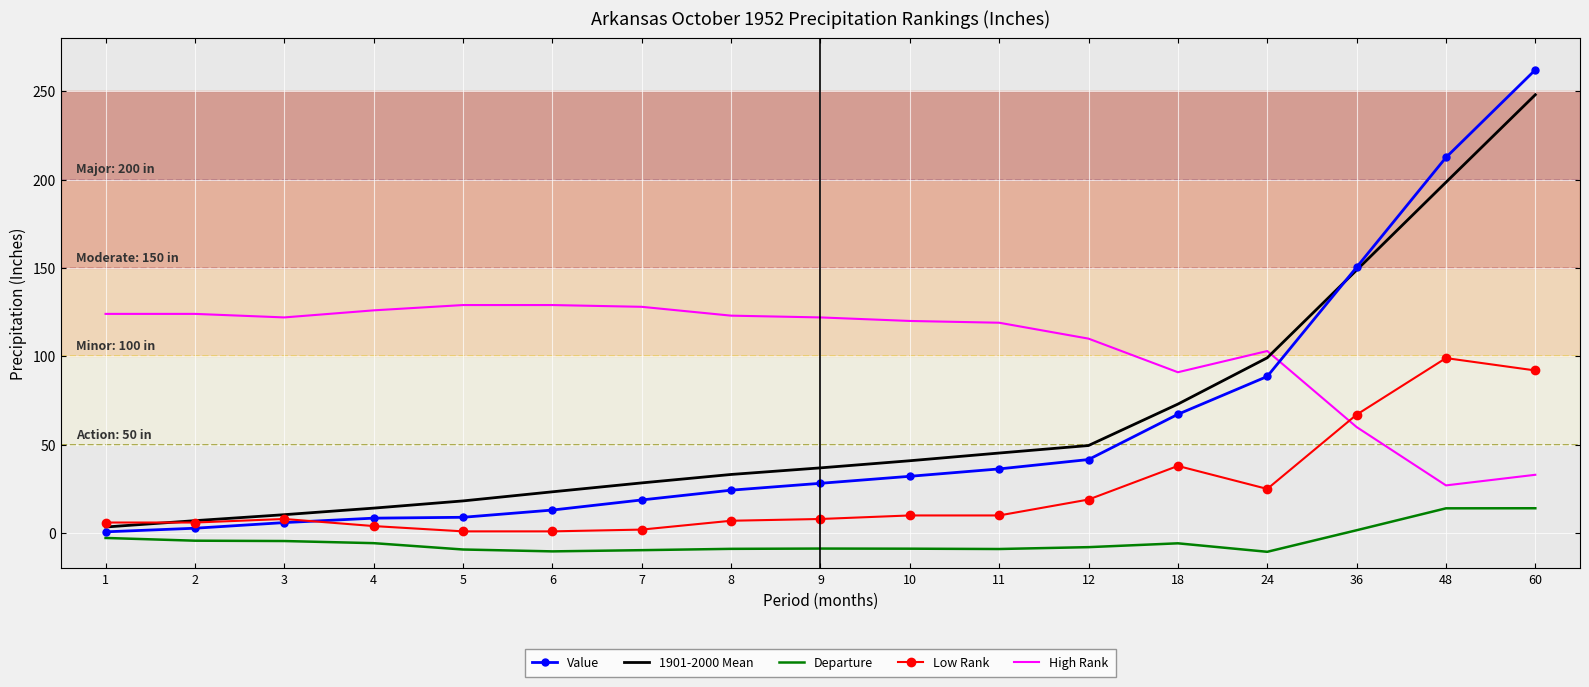

Is the value of Departure at 11 greater than the value of Value at 11?

No